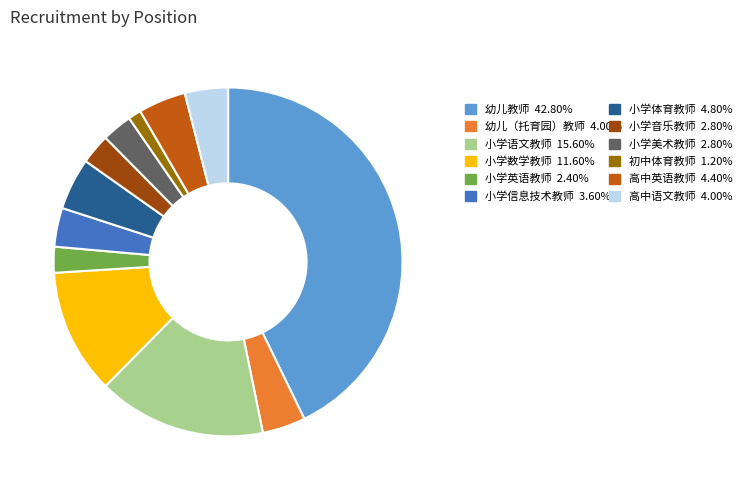

Does any single category account for the majority?

No